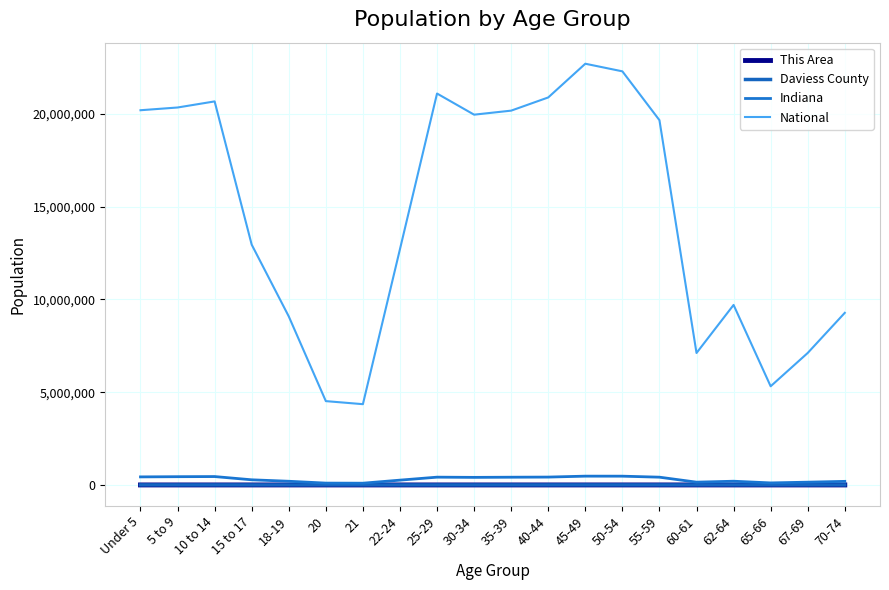

What are all the series names shown in the legend?

This Area, Daviess County, Indiana, National